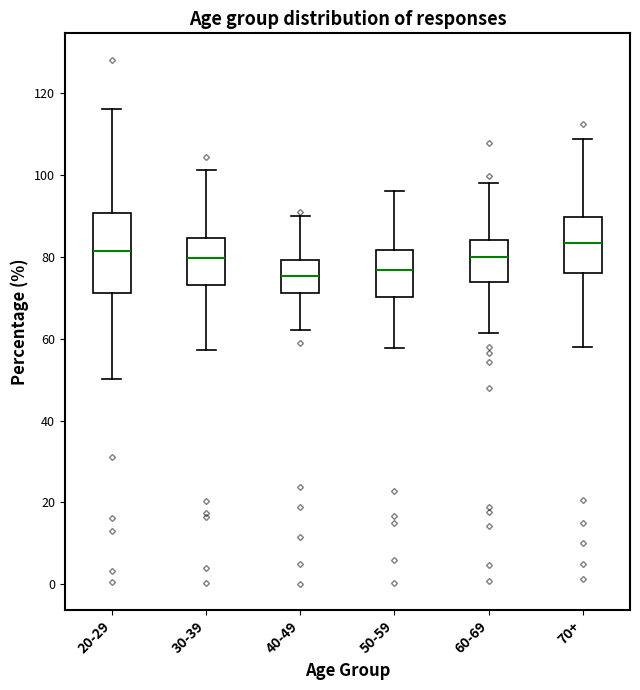

Comparing the boxes themselves (not the whiskers), which one is the tallest?

20-29